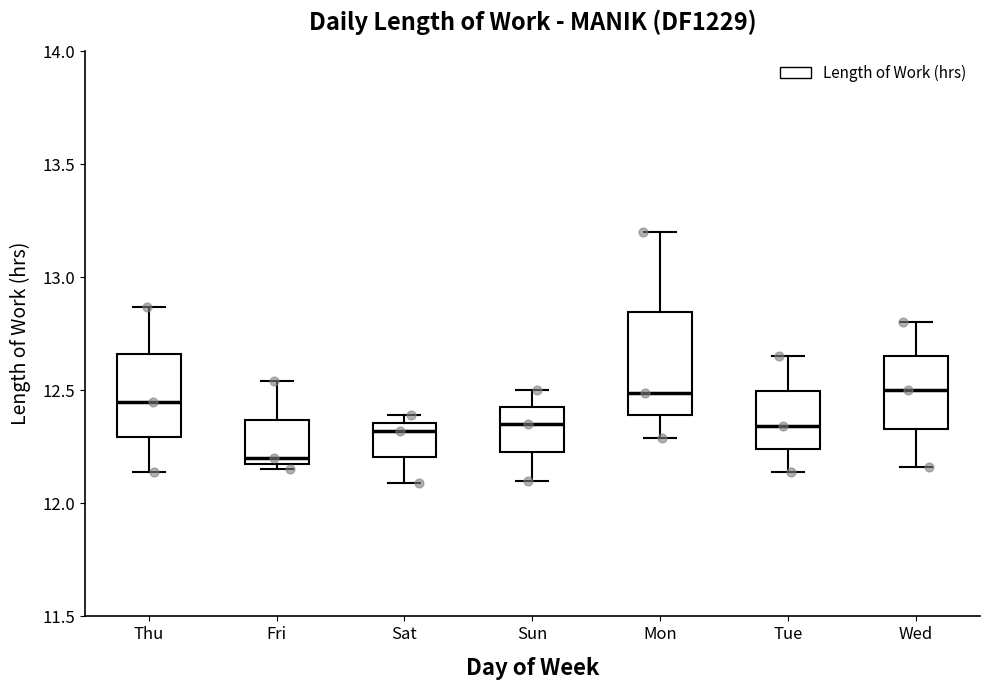

Which box's median line is the lowest?

Fri